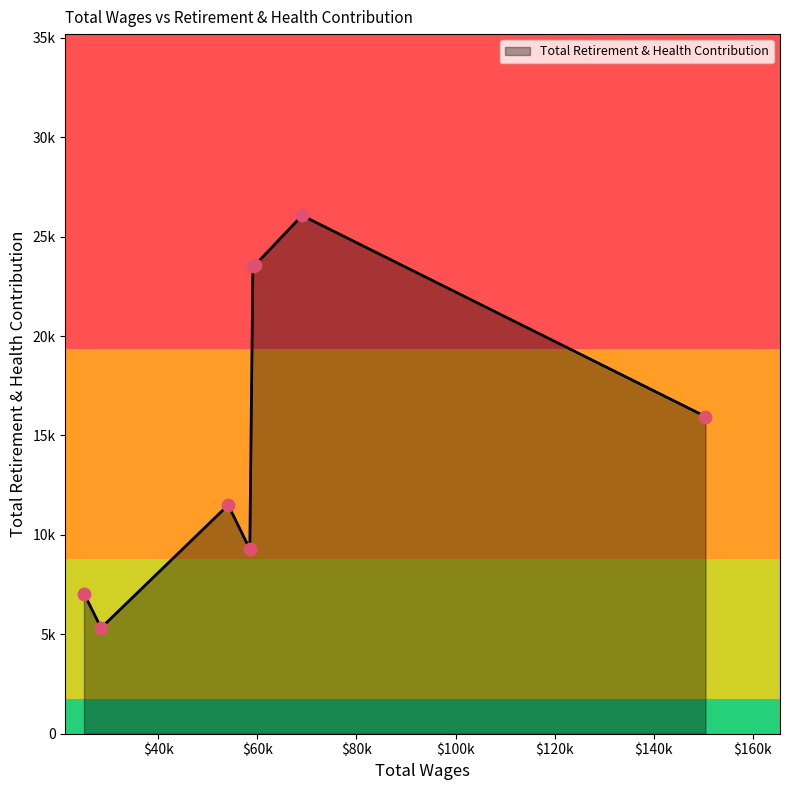

Is this an area chart (filled region under the line)?

Yes